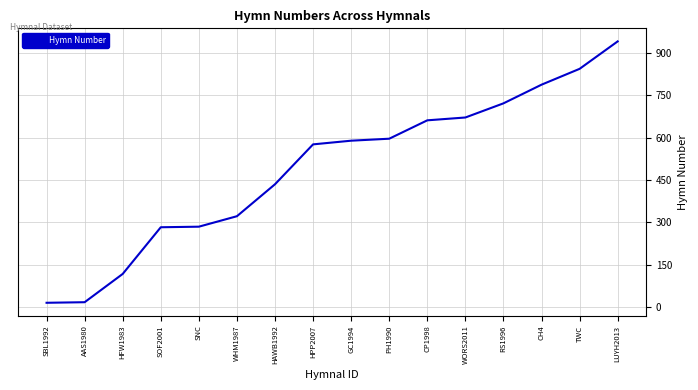

What is the difference between the values at CP1998 and HAWB1992?

226